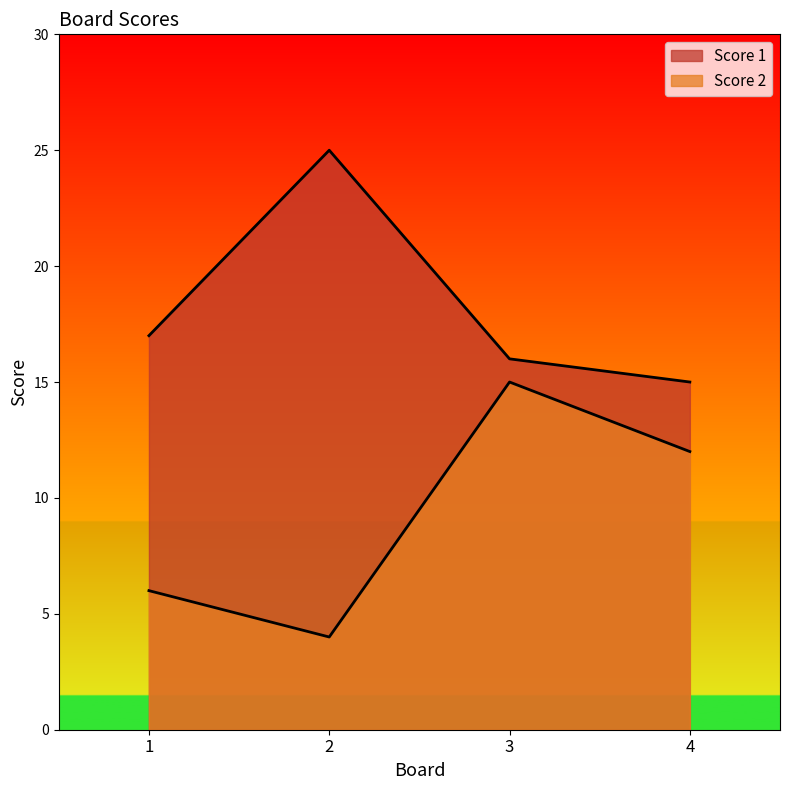

Between 2 and 4, which series saw the biggest shift?

Score 1